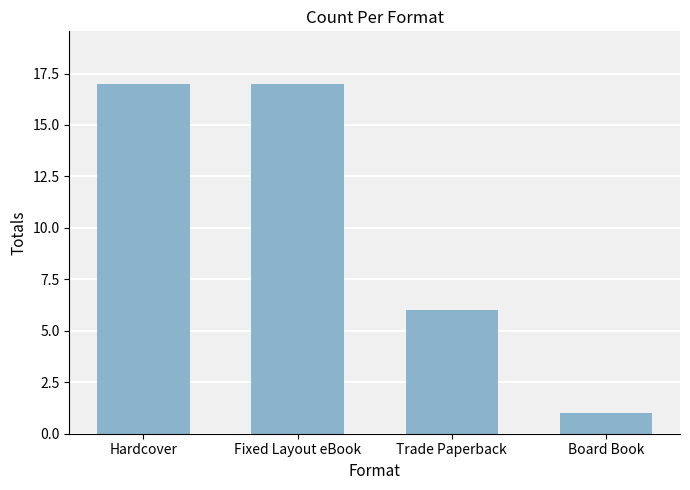

Between Trade Paperback and Hardcover, which is larger?

Hardcover